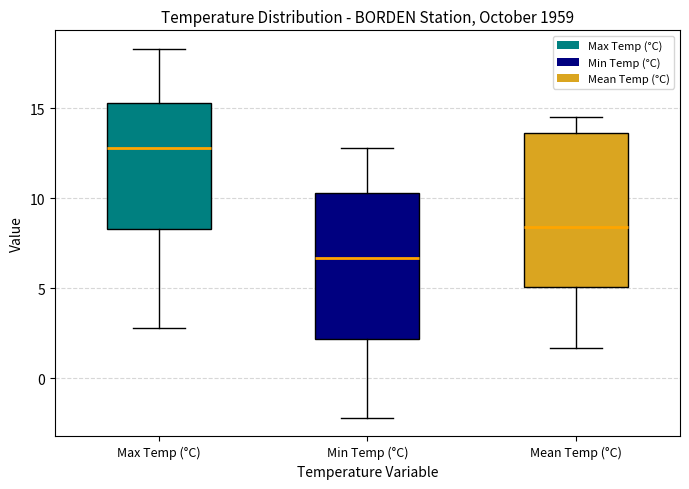

Where does the upper whisker of the box for Mean Temp (°C) end on the y-axis? The values are not printed on the chart, so give them approximately, as read against the axis.

14.5